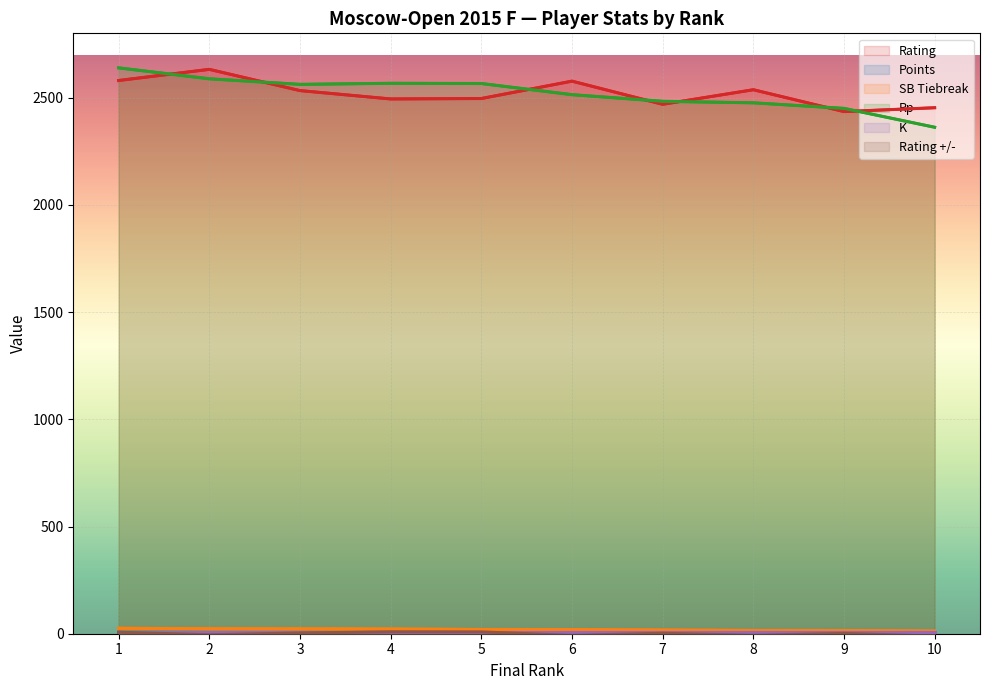

True or false: Rp has more than 2 interior local peaks.

False